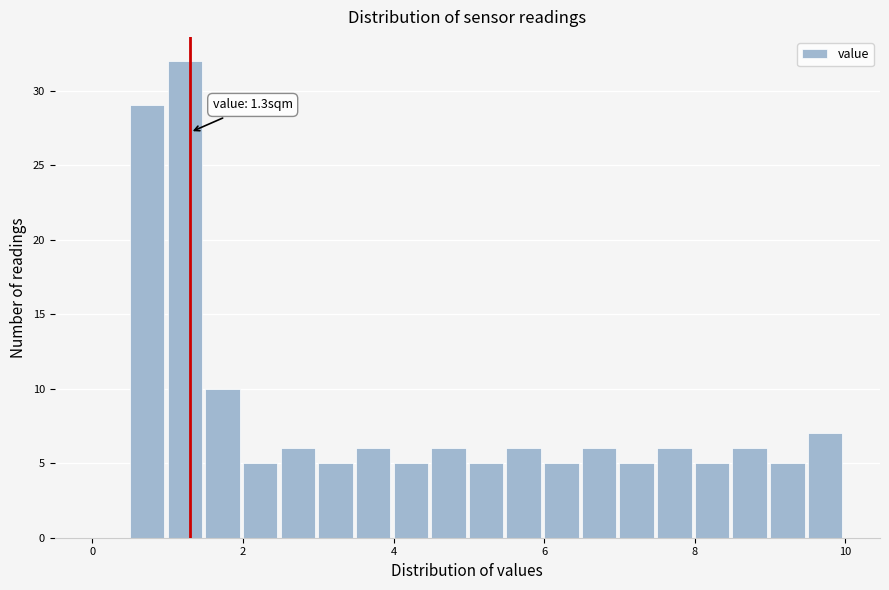

Around what value on the x-axis is the tallest bar? Give the approximate position of its centre, as read against the axis.

1.2